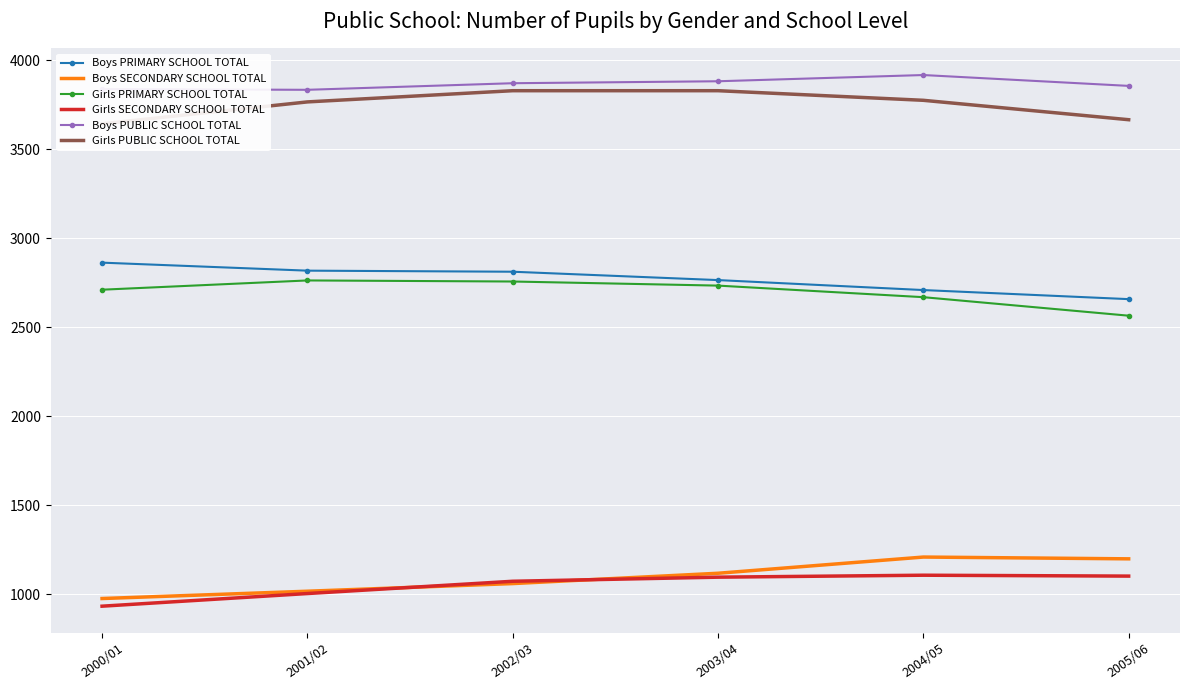

True or false: Girls PUBLIC SCHOOL TOTAL and Girls SECONDARY SCHOOL TOTAL cross at least once.

False